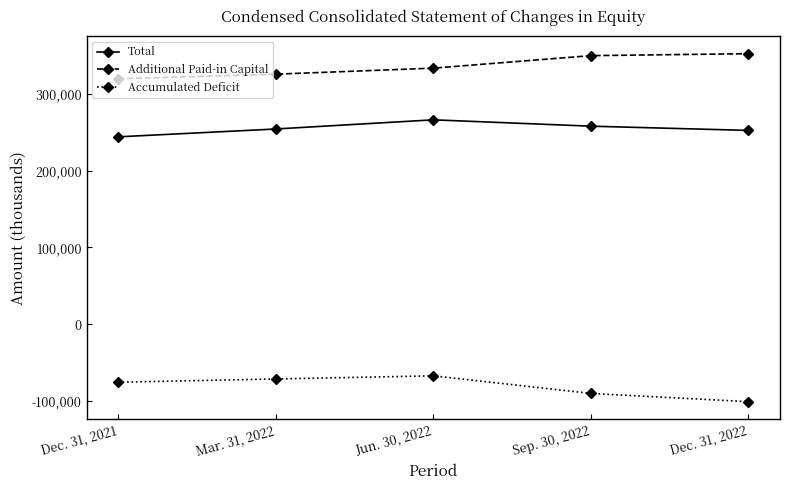

Read the Accumulated Deficit value at Dec. 31, 2021.

-75709